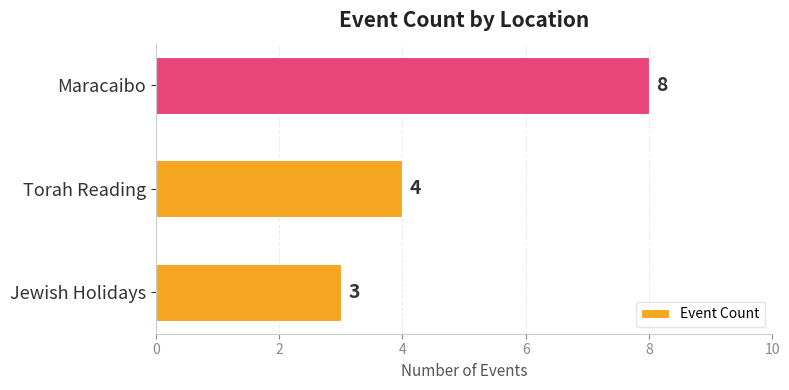

What is the smallest value displayed?

3